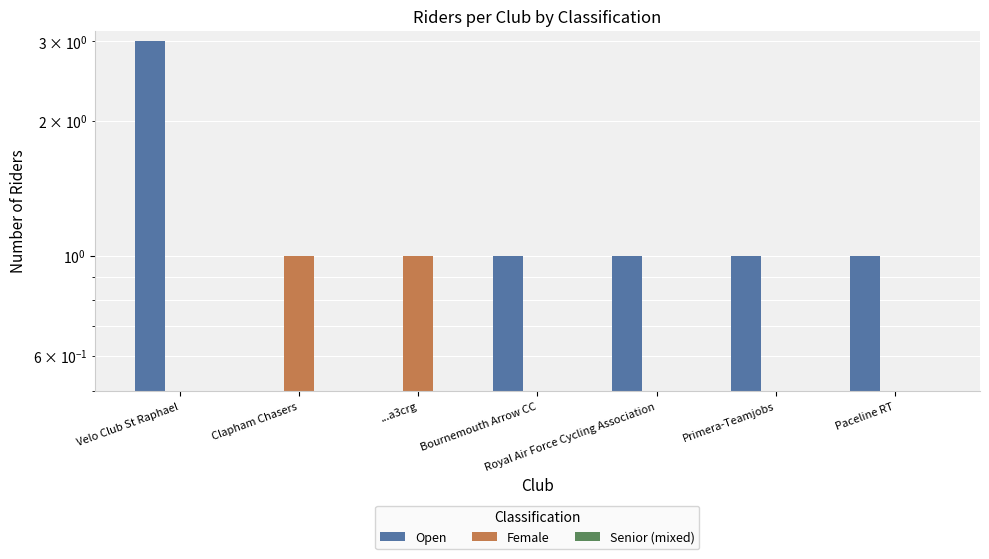

The Senior (mixed) series shows 0 at Bournemouth Arrow CC. True or false?

True